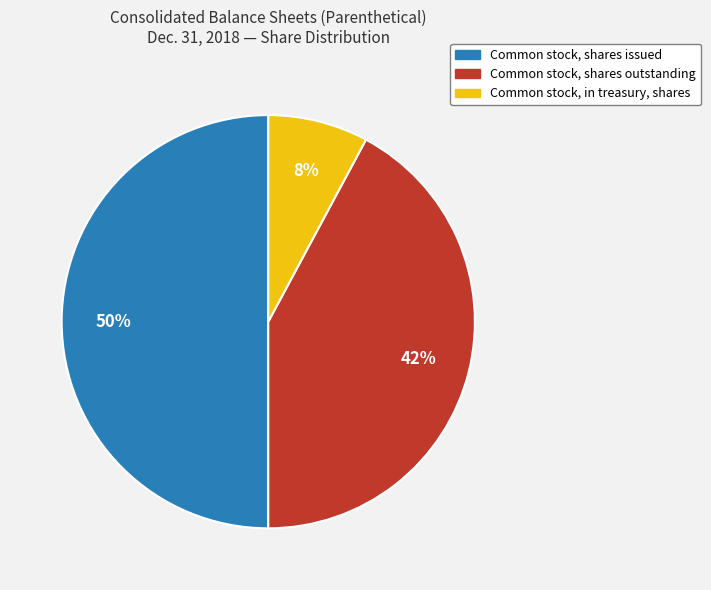

To the nearest percent, what is the average slice percentage?

33%